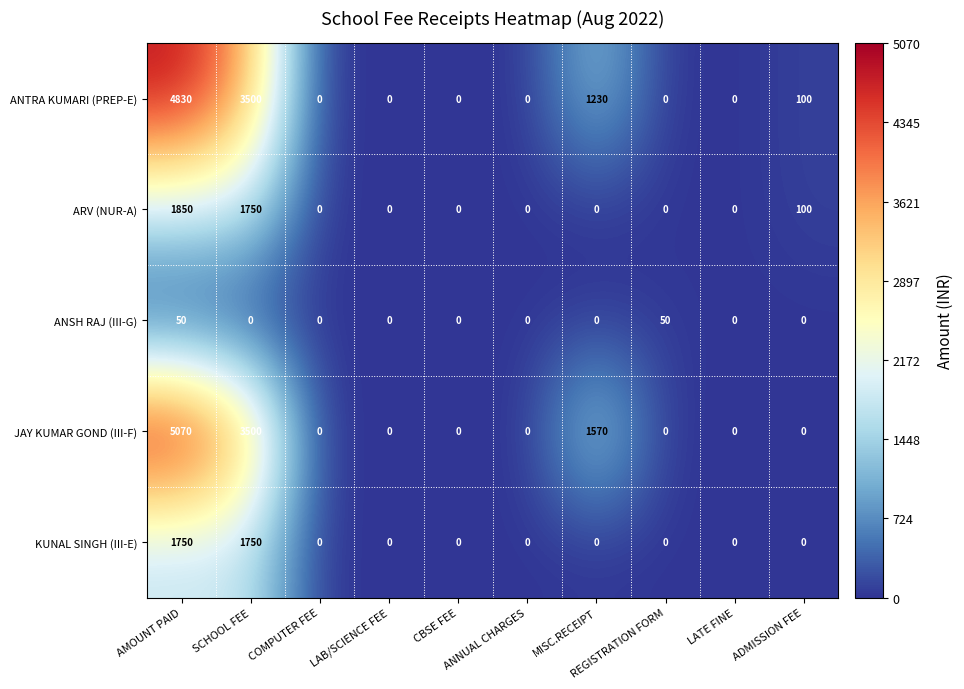

What is the difference between the maximum and minimum values in the ARV (NUR-A) series?

1850